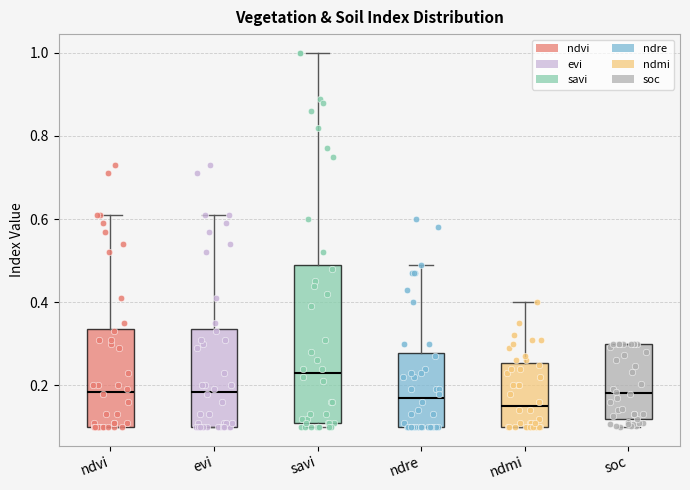

Where does the upper whisker of the box for savi end on the y-axis? The values are not printed on the chart, so give them approximately, as read against the axis.

1.00